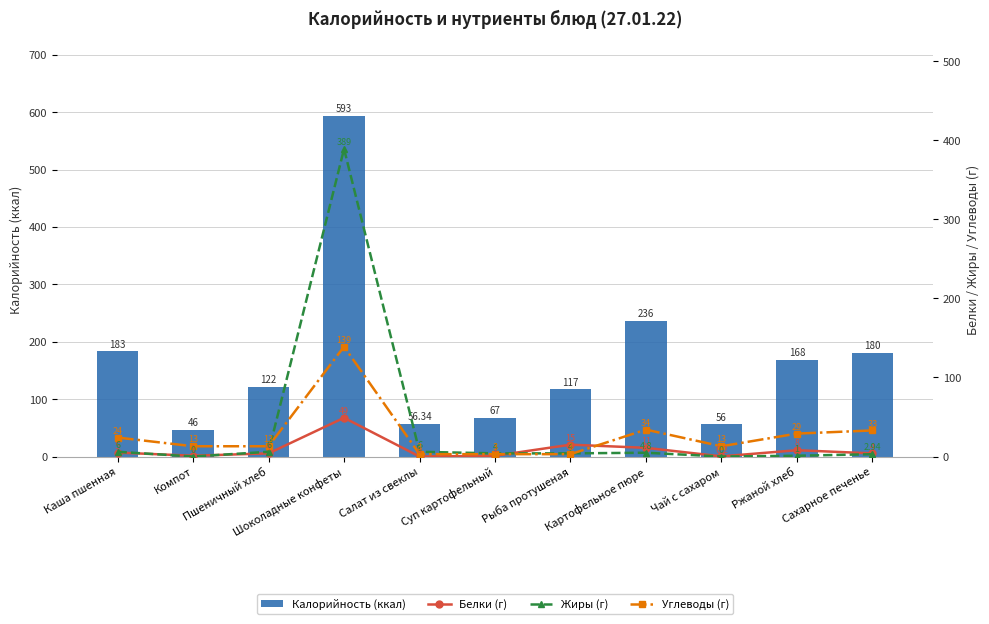

Which label corresponds to the largest value in the chart?

Шоколадные конфеты